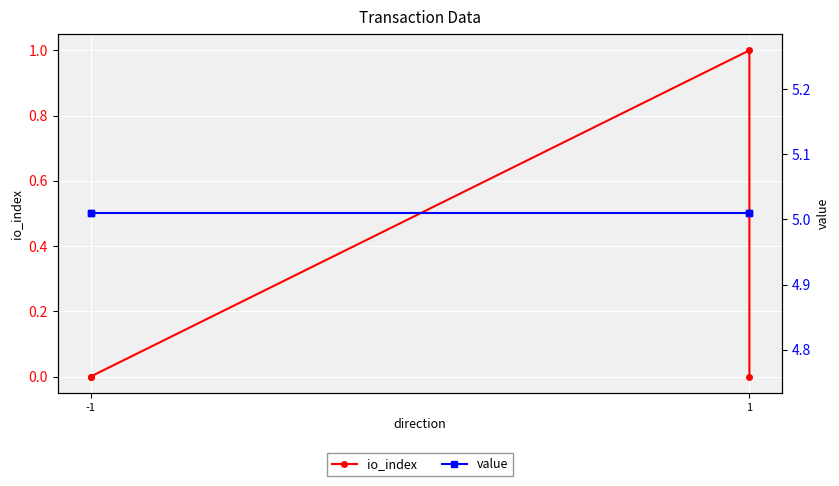

At -1, list the series in order from largest to smallest.

value, io_index